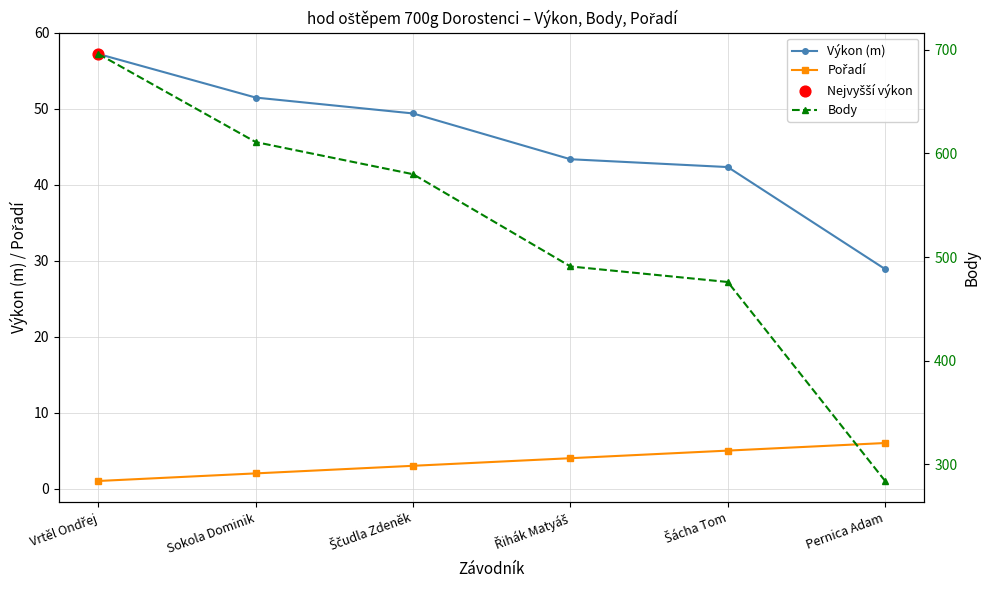

What is the total value across all series at Pernica Adam?

318.9